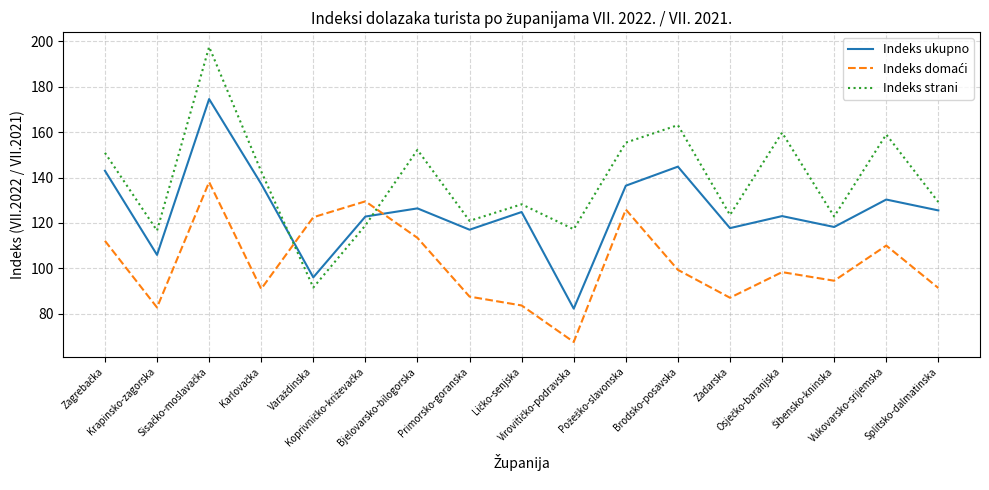

Which series has the widest spread of values?

Indeks strani